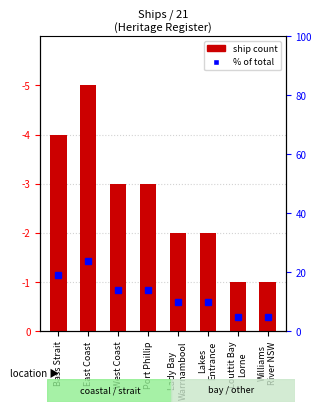

Count the number of values greater than 3.

2